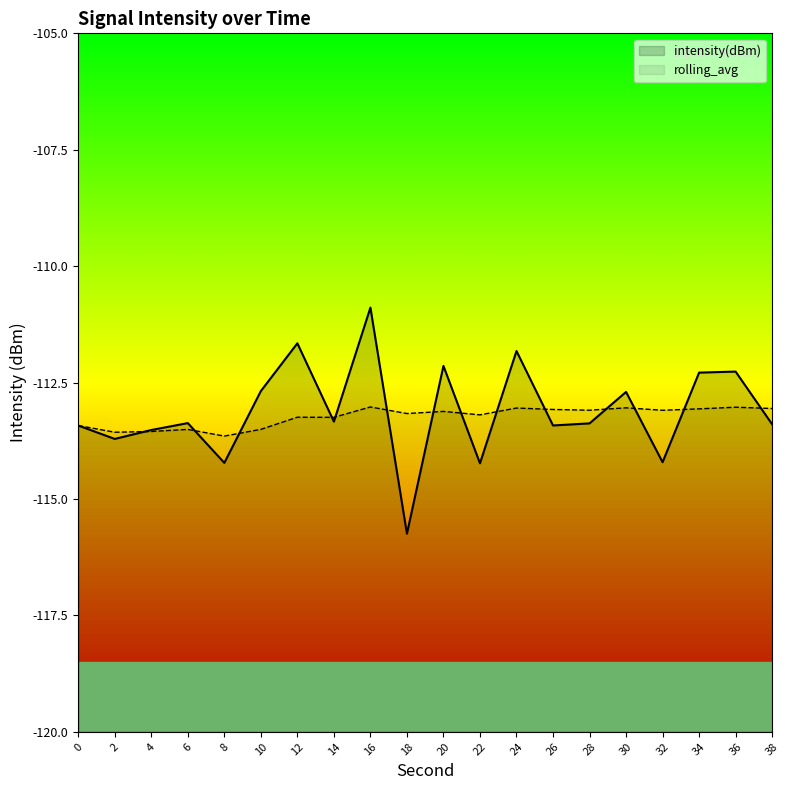

What is the value of the rolling_avg point at the 16th from the left?

-113.0